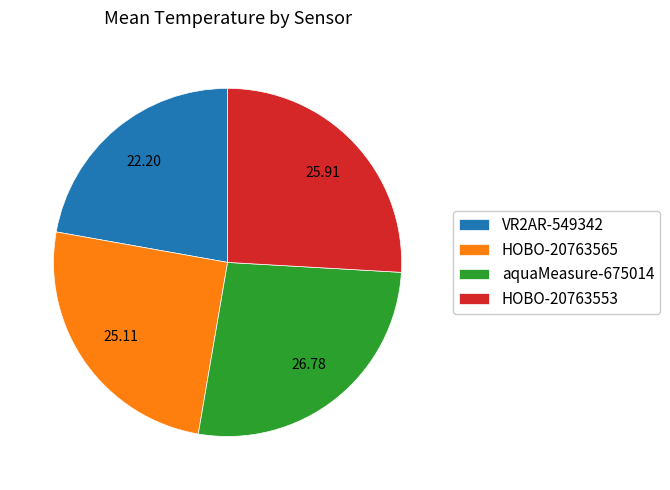

Do aquaMeasure-675014 and HOBO-20763553 together represent more than half of the pie?

Yes